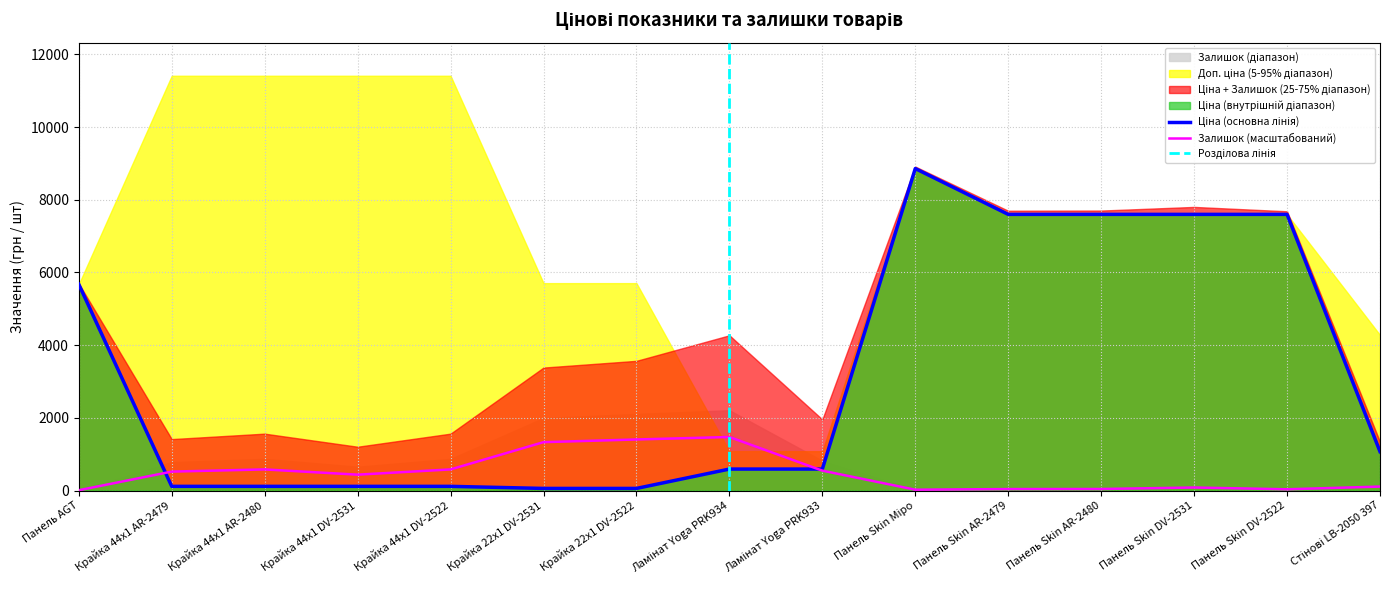

What is the sum of all Залишок values?

7204.0